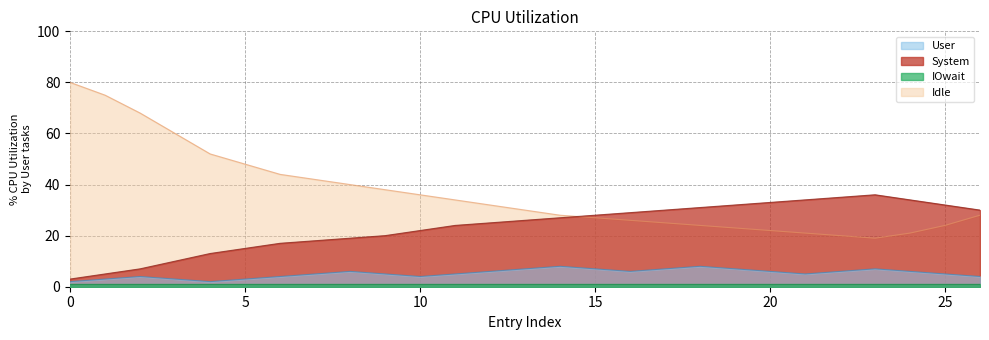

What is the approximate value of Idle at 20?

22